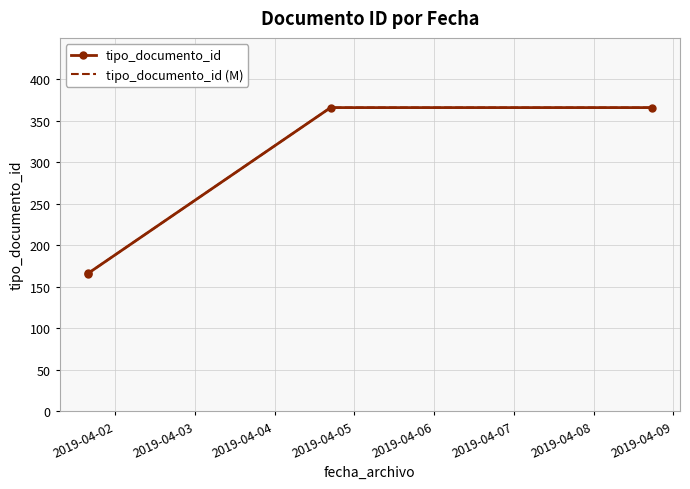

What is the minimum value for tipo_documento_id?

166